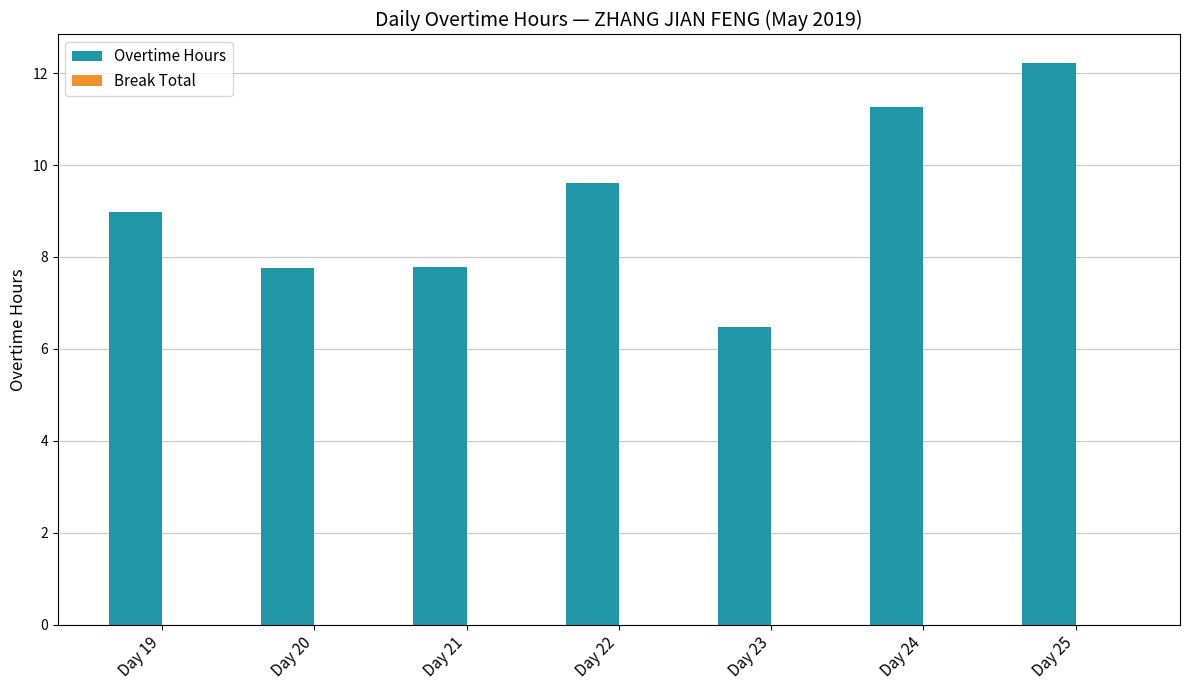

What is the greatest value displayed?

12.2